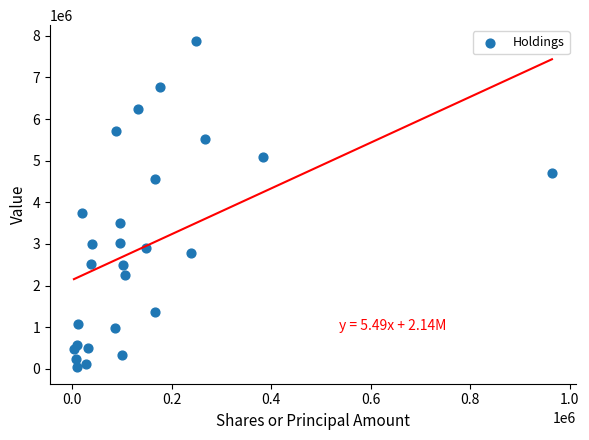

What Y value in the scatter plot is closest to 3948500?

3753000